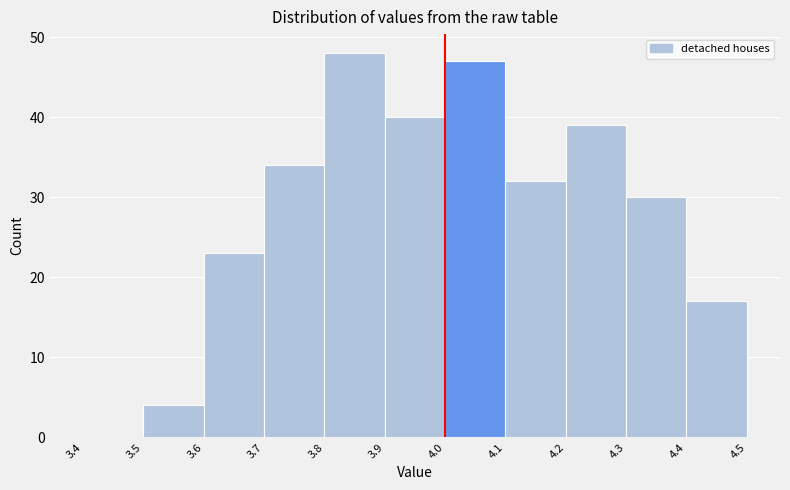

Reading left to right, transcribe this chart: for each bar, give the range it covers on the x-axis and its height. The values are not printed on the chart, so give them approximately, as read against the axis.

3.4 to 3.5: 0
3.5 to 3.6: 4
3.6 to 3.7: 23
3.7 to 3.8: 34
3.8 to 3.9: 48
3.9 to 4.0: 40
4.0 to 4.1: 47
4.1 to 4.2: 32
4.2 to 4.3: 39
4.3 to 4.4: 30
4.4 to 4.5: 17